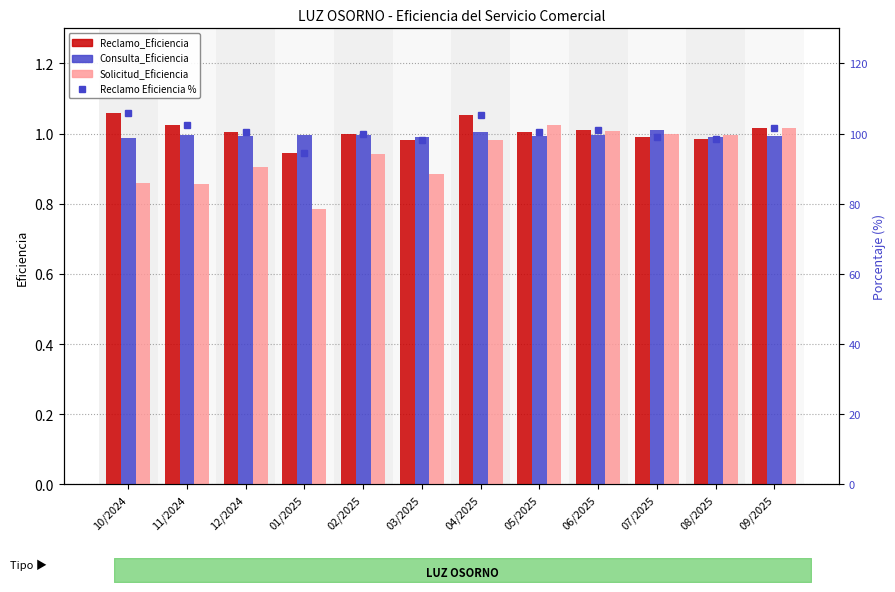

What is the sum of the Reclamo Eficiencia % values at 12/2024 and 04/2025?

205.8